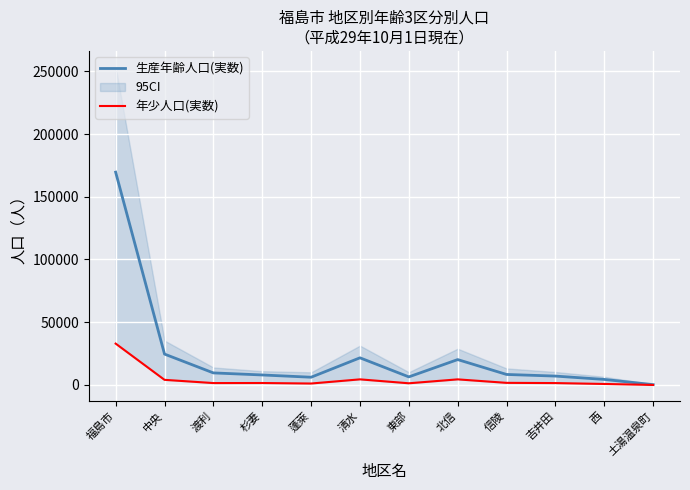

Which series has the largest range (max minus min)?

生産年齢人口(実数)